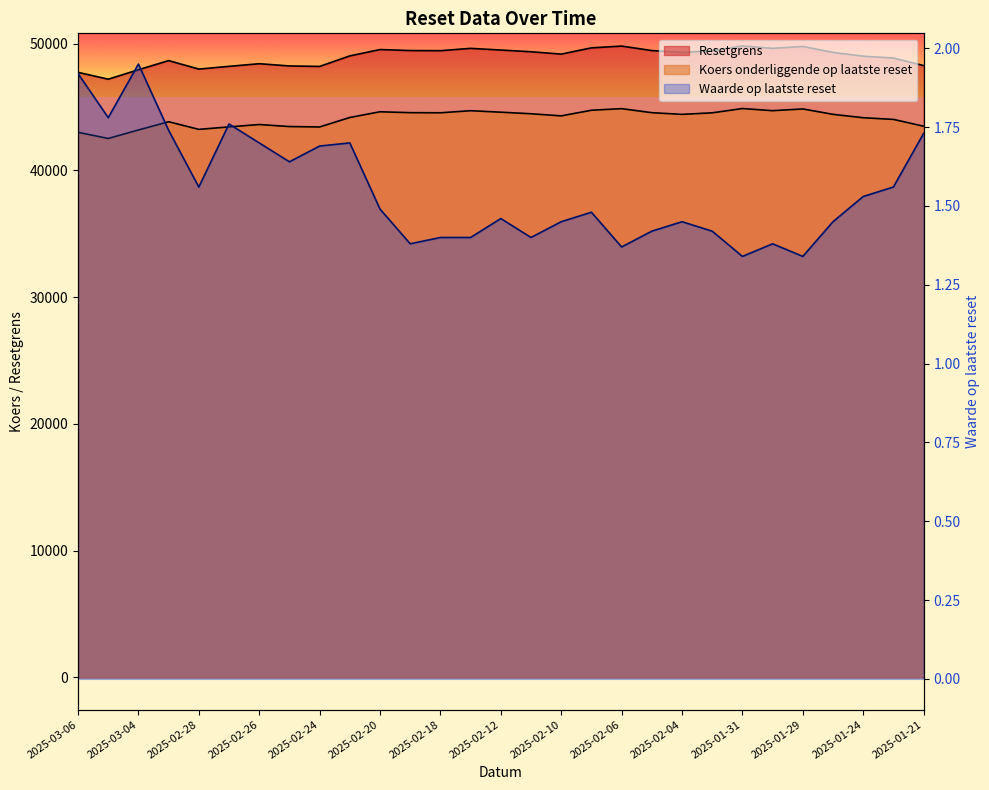

True or false: Waarde op laatste reset and Resetgrens intersect in this chart.

False